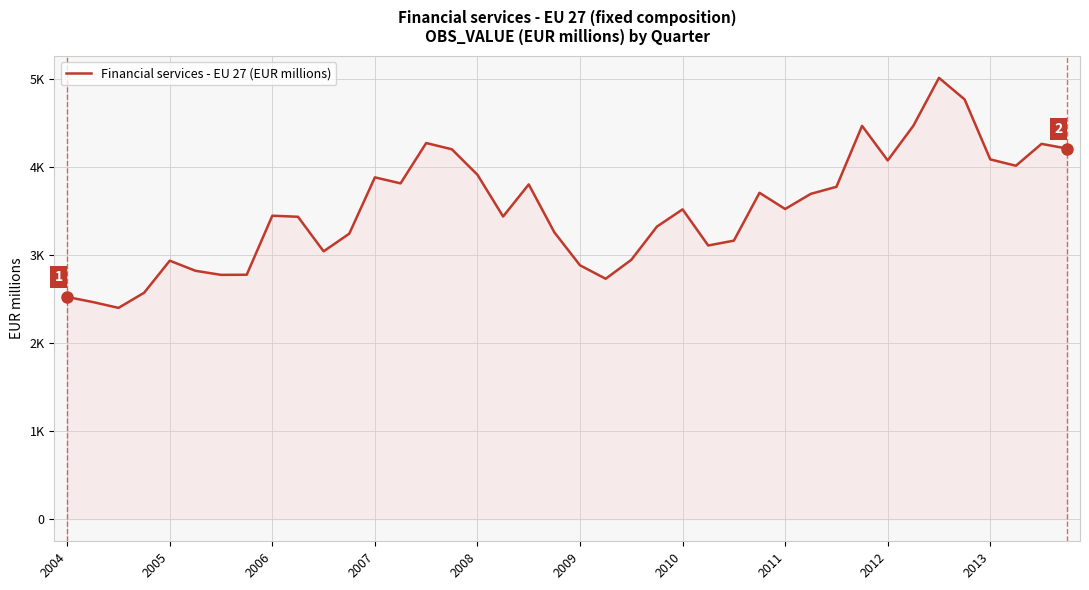

Where does the data first go above 3520?

2007